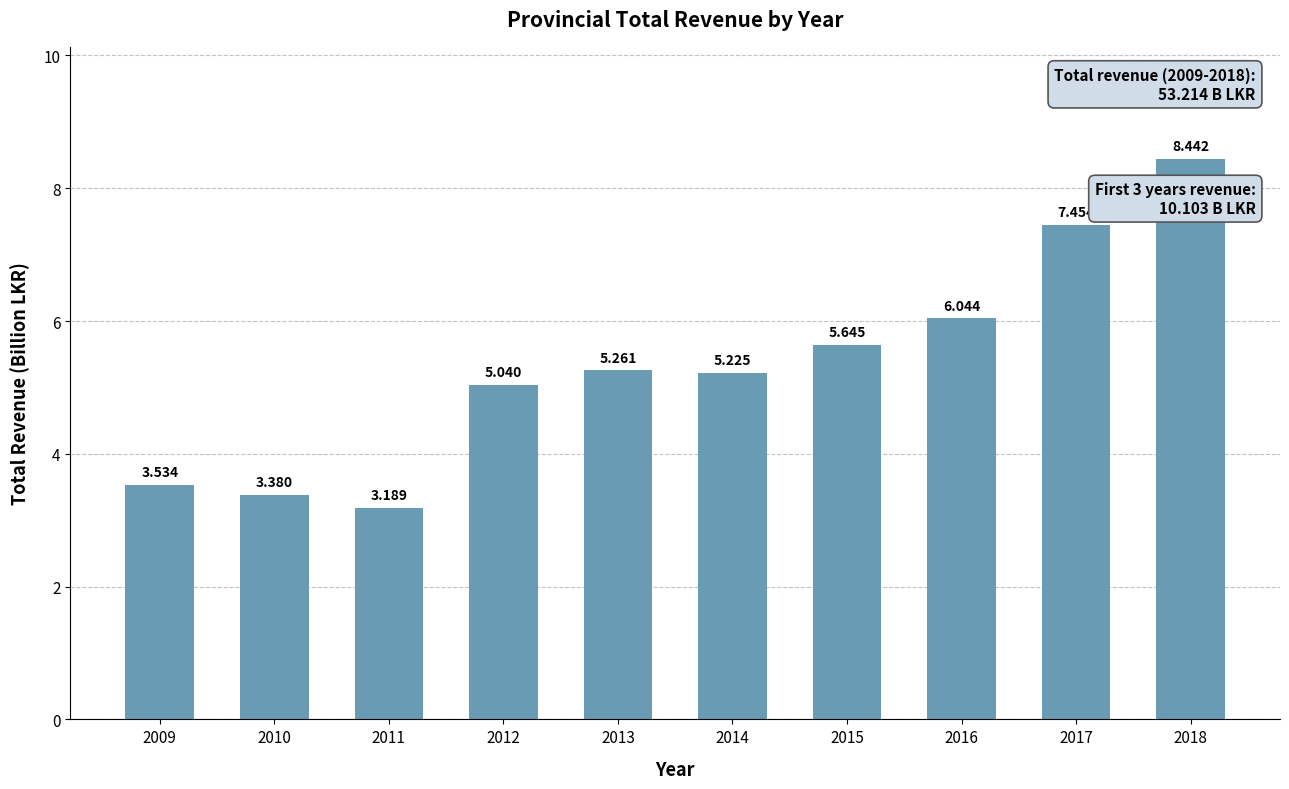

The value at 2014 is 5.2. True or false?

True